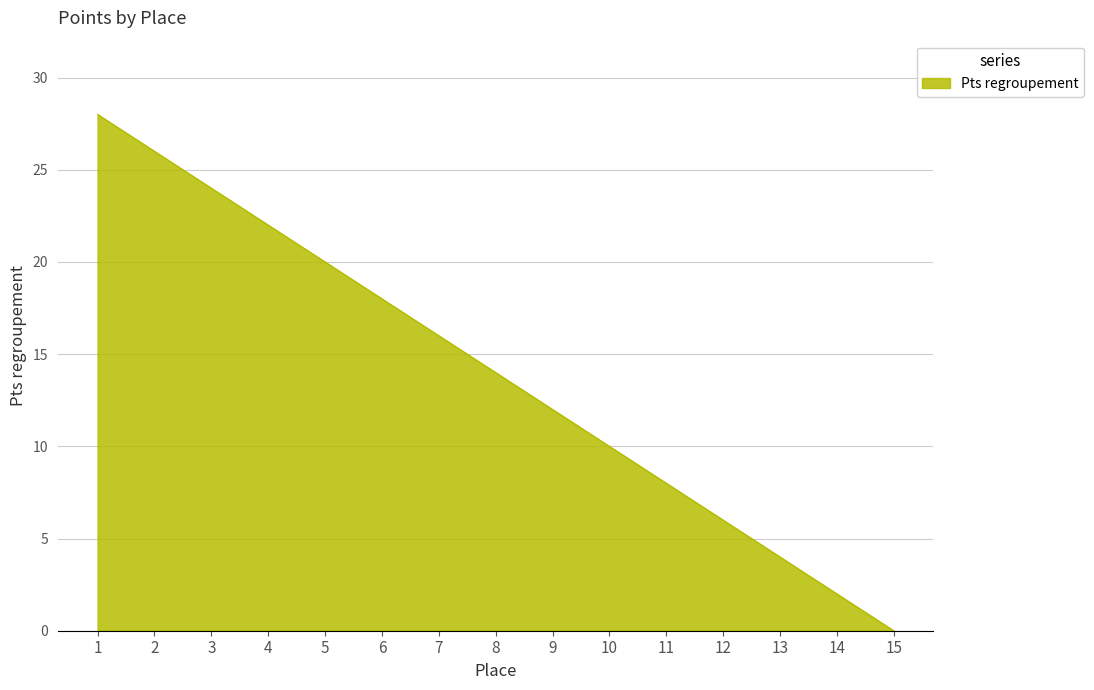

How many series are shown in this chart?

1